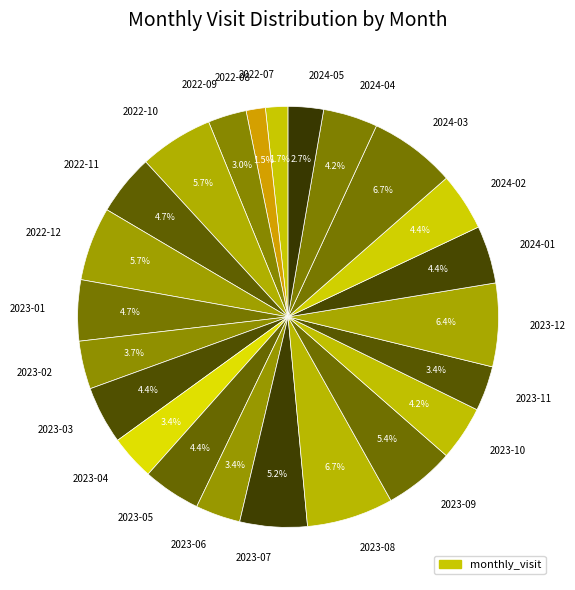

To the nearest percent, what is the average slice percentage?

4%